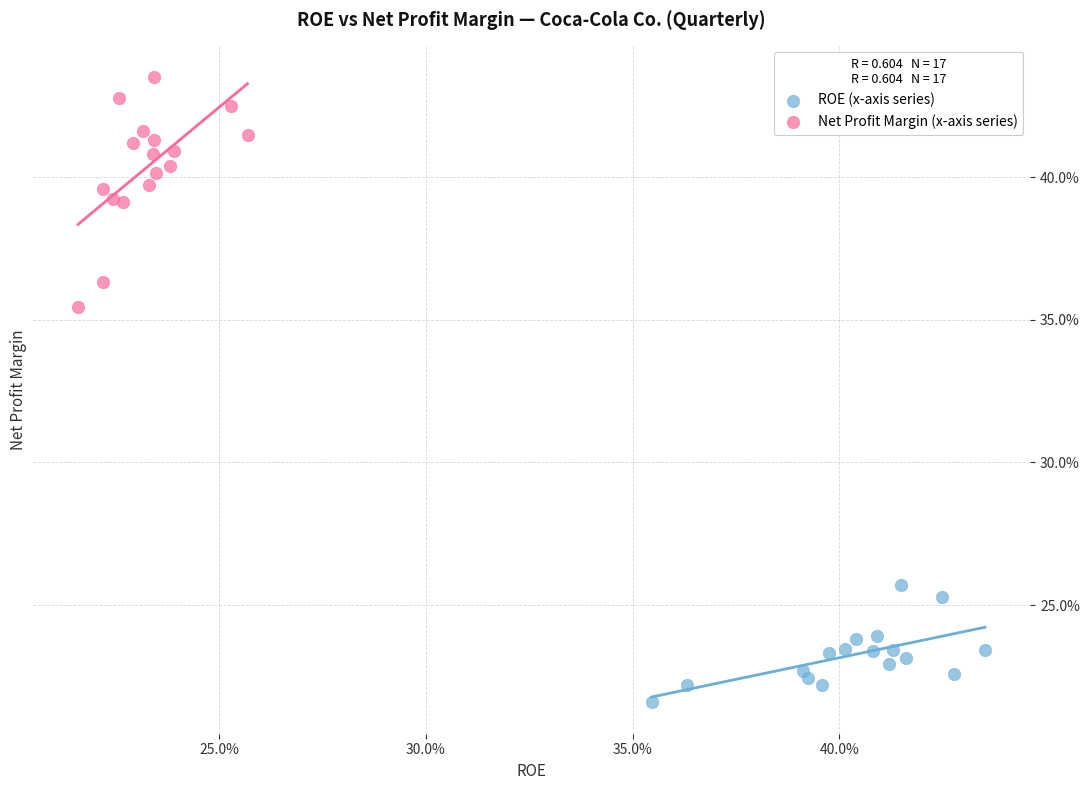

Which series reaches the maximum Y coordinate?

Net Profit Margin (x-axis series)